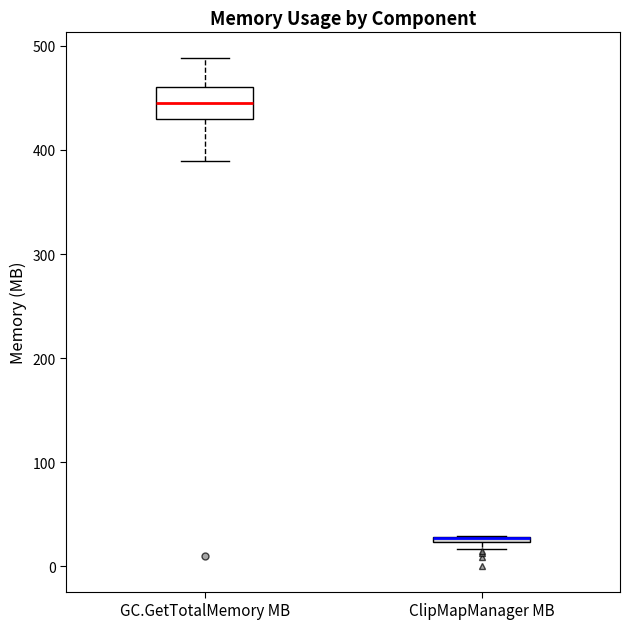

Comparing the boxes themselves (not the whiskers), which one is the tallest?

GC.GetTotalMemory MB